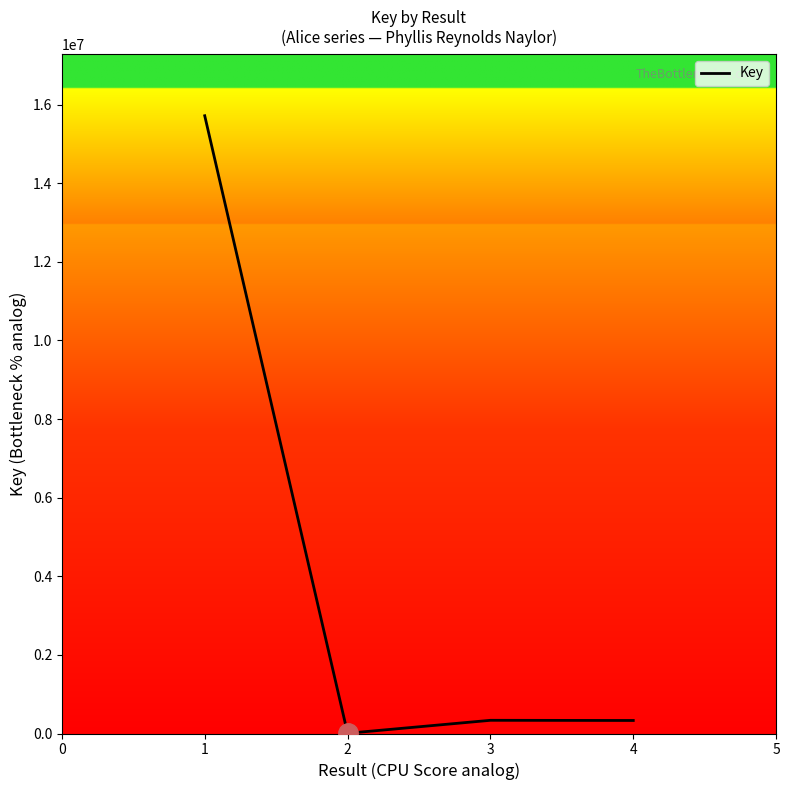

At which category does the data reach its first local peak?

3